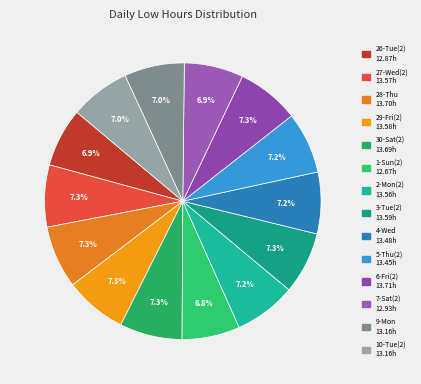

What is the ratio of the value at 29-Fri(2) to the value at 26-Tue(2)?

1.1